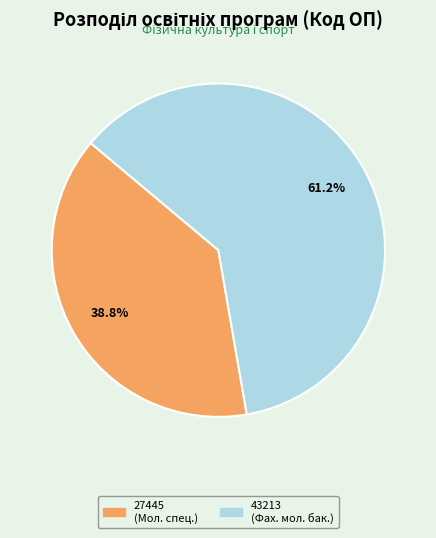

Rank the categories by value from highest to lowest.

Фаховий молодший бакалавр, Молодший спеціаліст